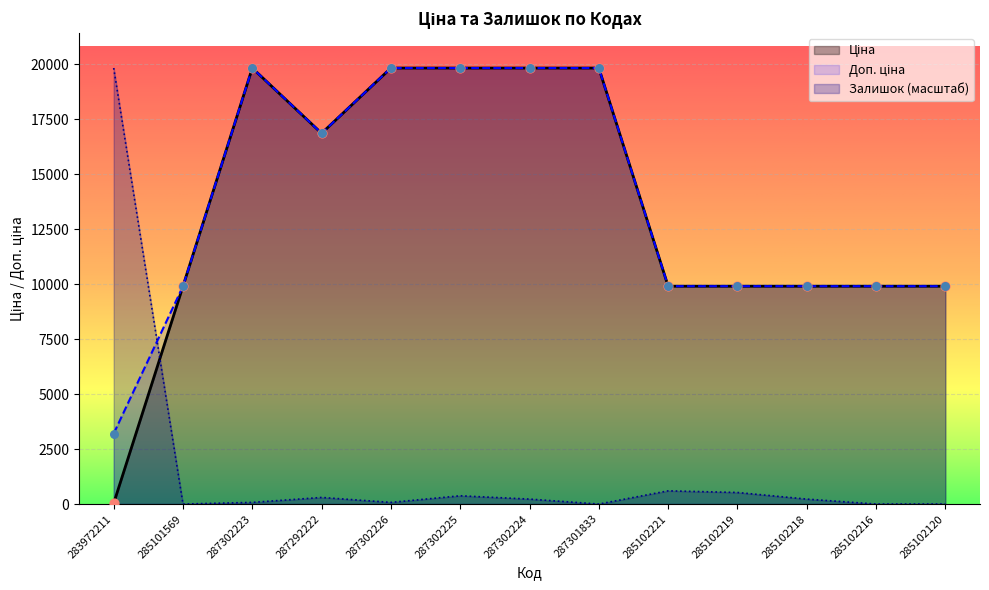

What are all the series names shown in the legend?

Ціна, Доп. ціна, Залишок